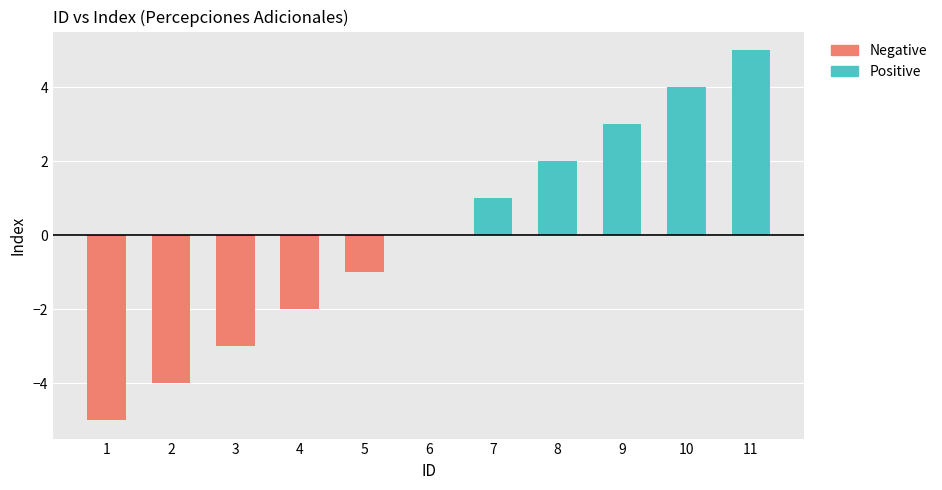

What is the difference between the maximum and minimum values?

10